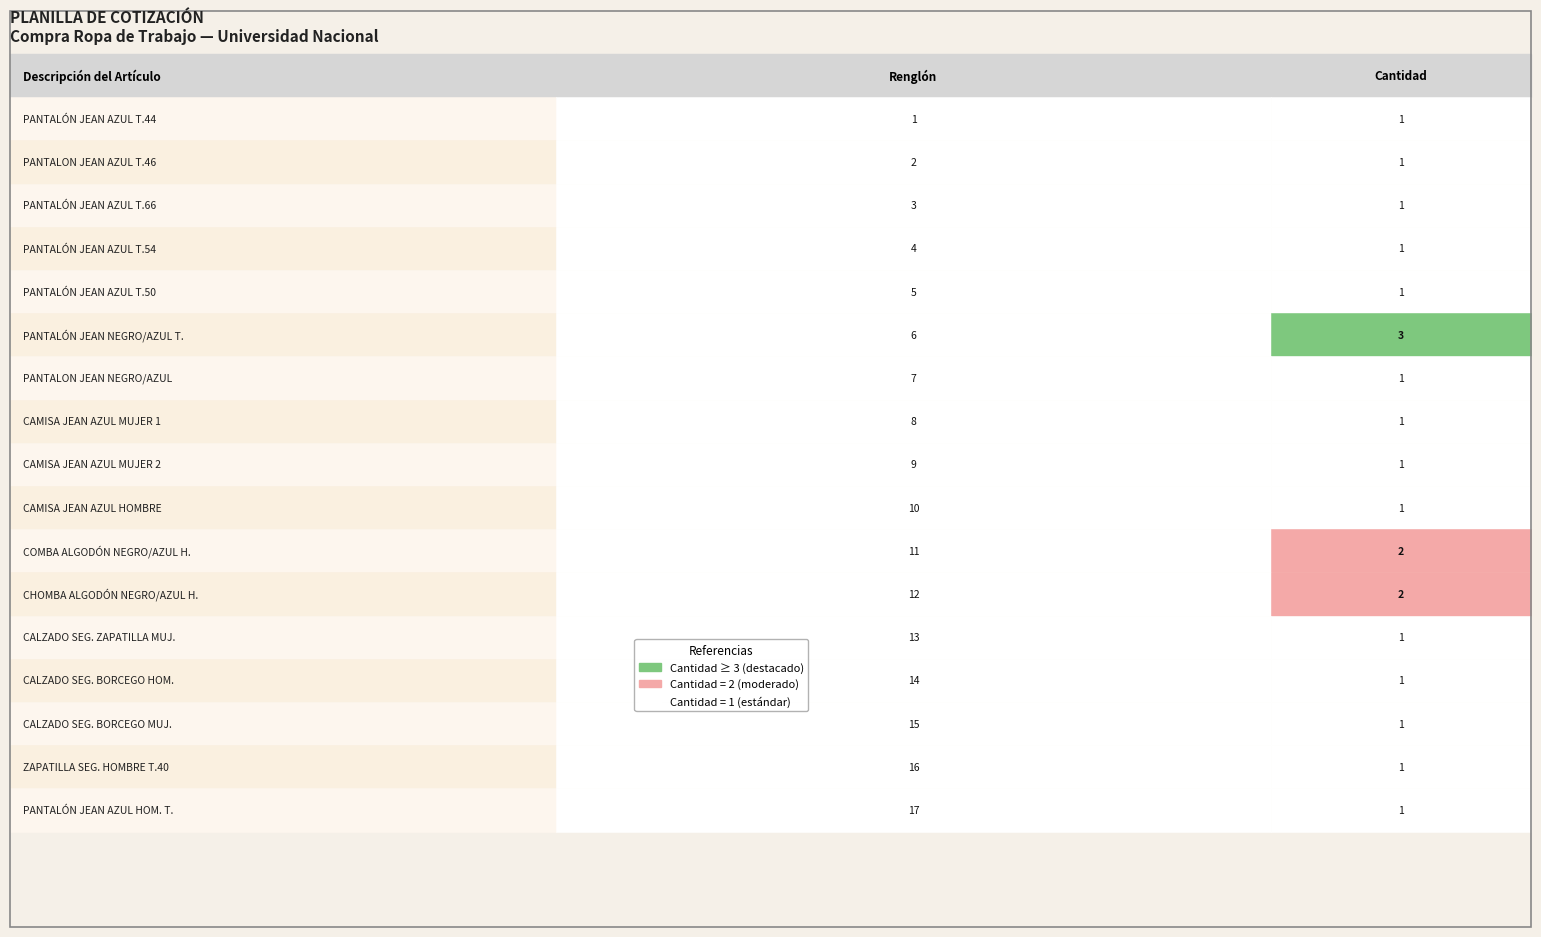

What is the difference between the maximum and minimum values in the Cantidad series?

2